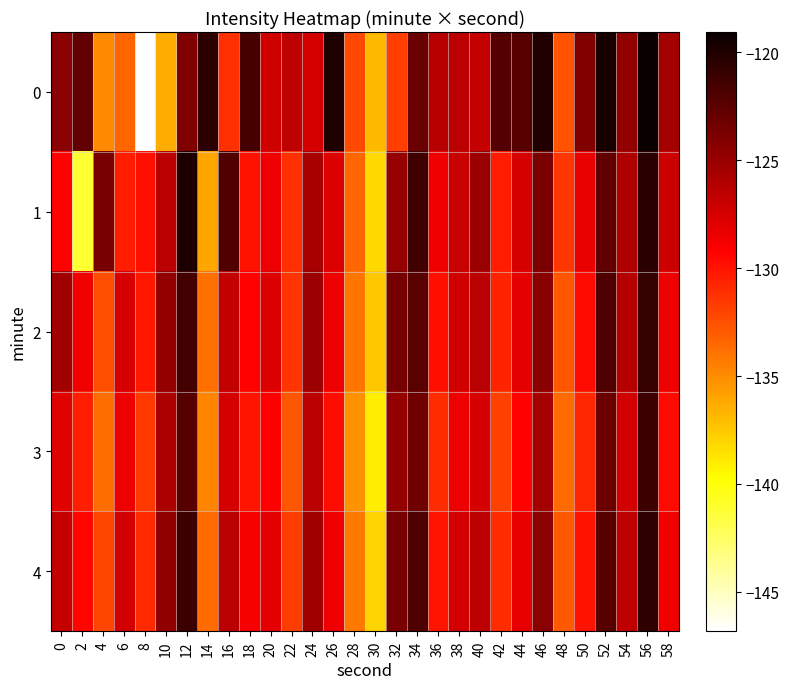

Between 20 and 22, which series saw the biggest shift?

3